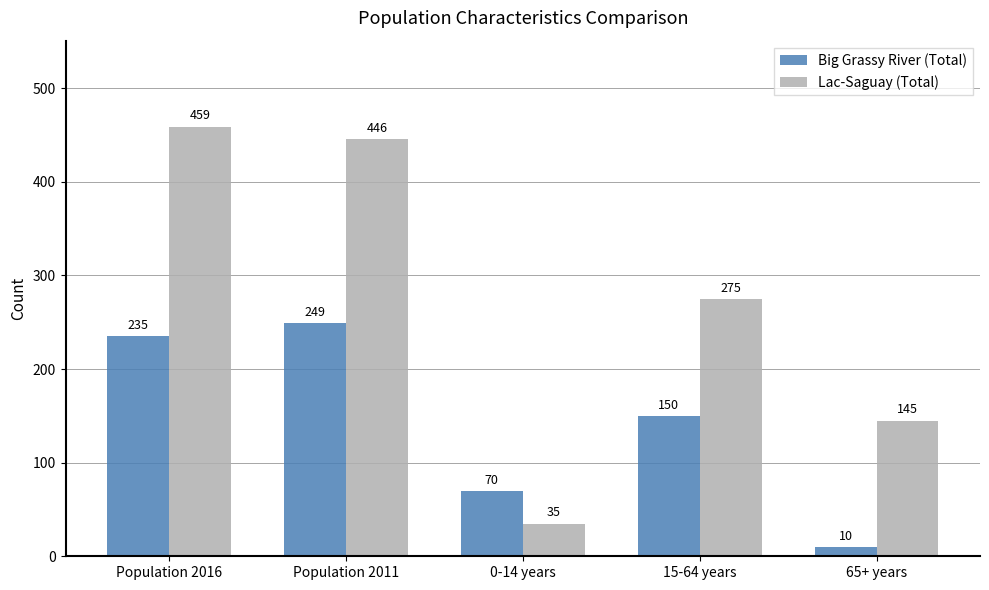

Rank the categories by Big Grassy River (Total) value from lowest to highest.

65+ years, 0-14 years, 15-64 years, Population 2016, Population 2011